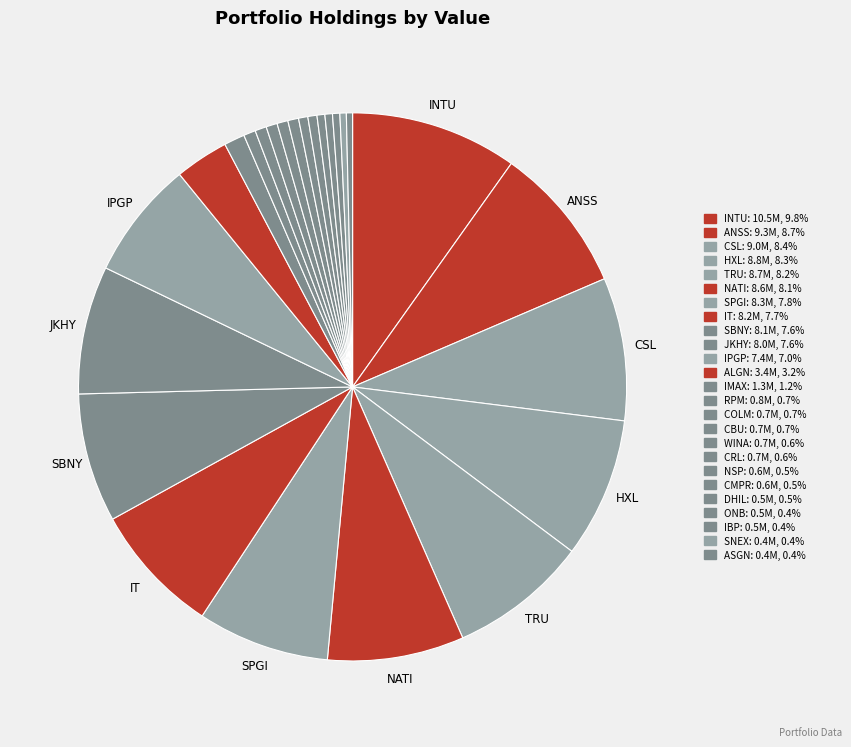

The NSP slice represents 11% of the pie. True or false?

False